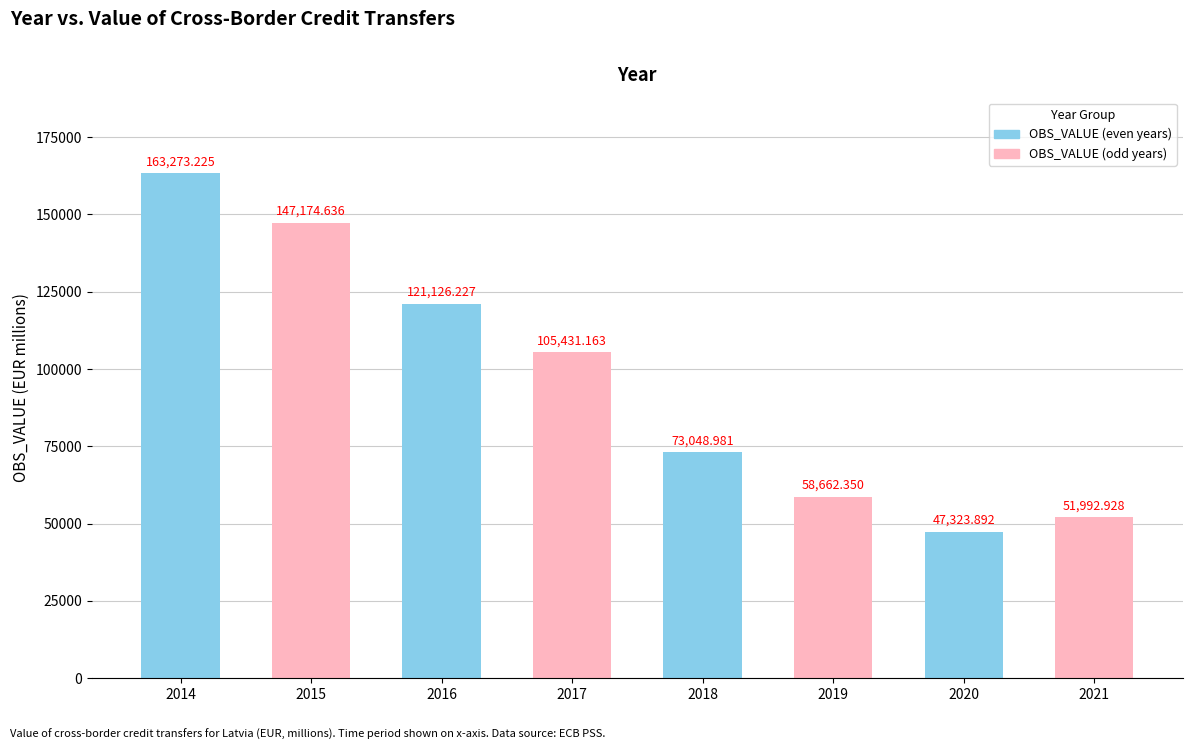

What is the greatest value displayed?

163273.2